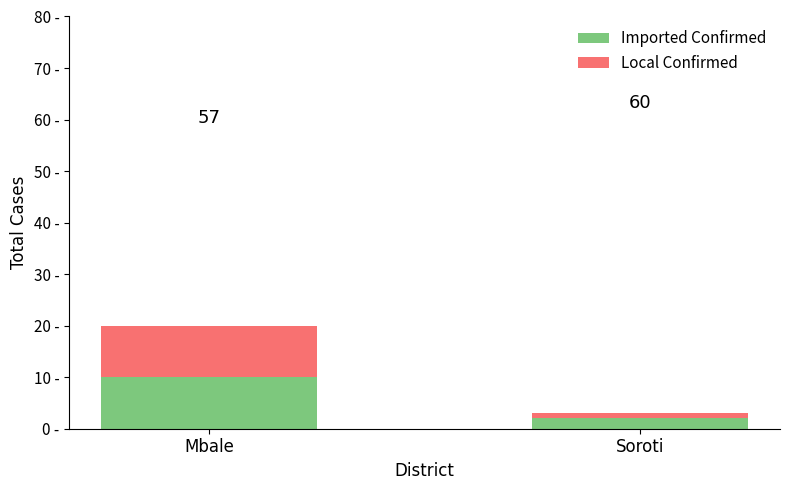

Where is Local Confirmed nearest to the value 5?

Soroti